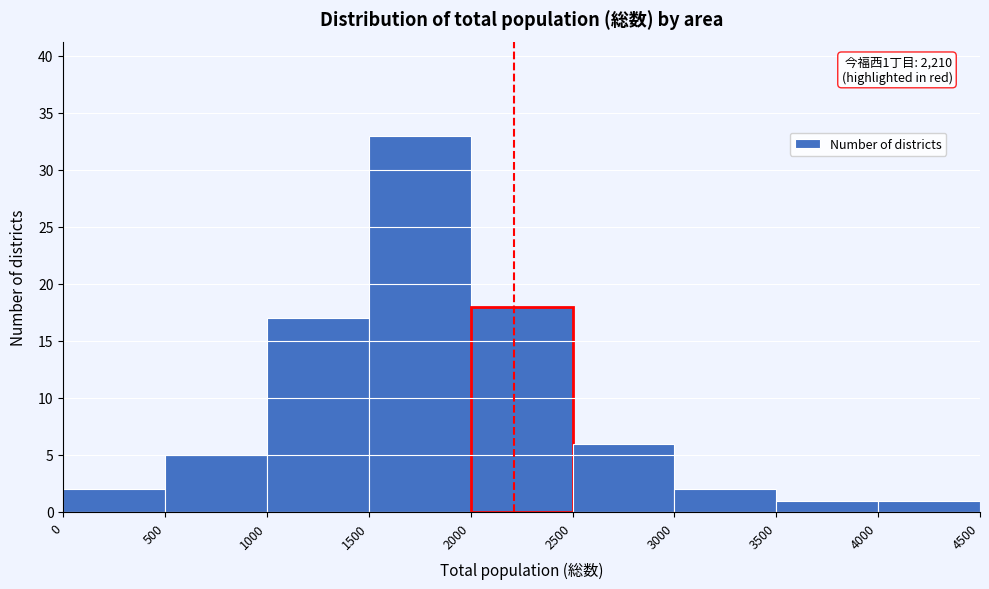

Over which range of the x-axis is the bar tallest?

1500 to 2000